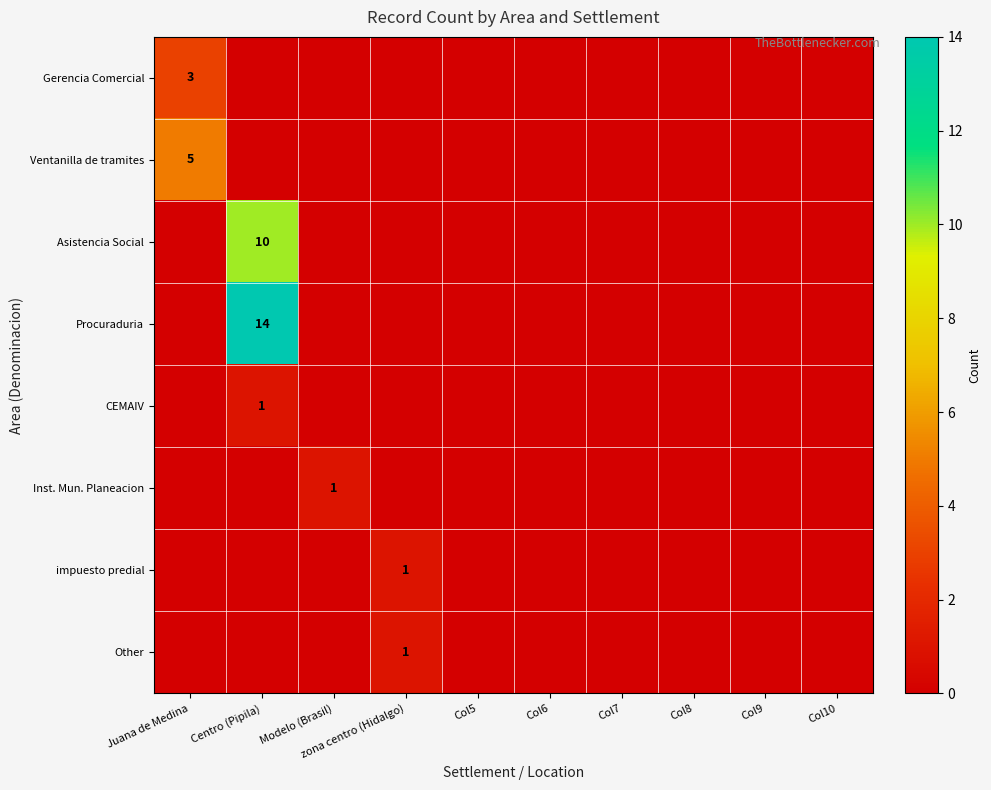

The CEMAIV series shows 1 at Centro (Pipila). True or false?

True